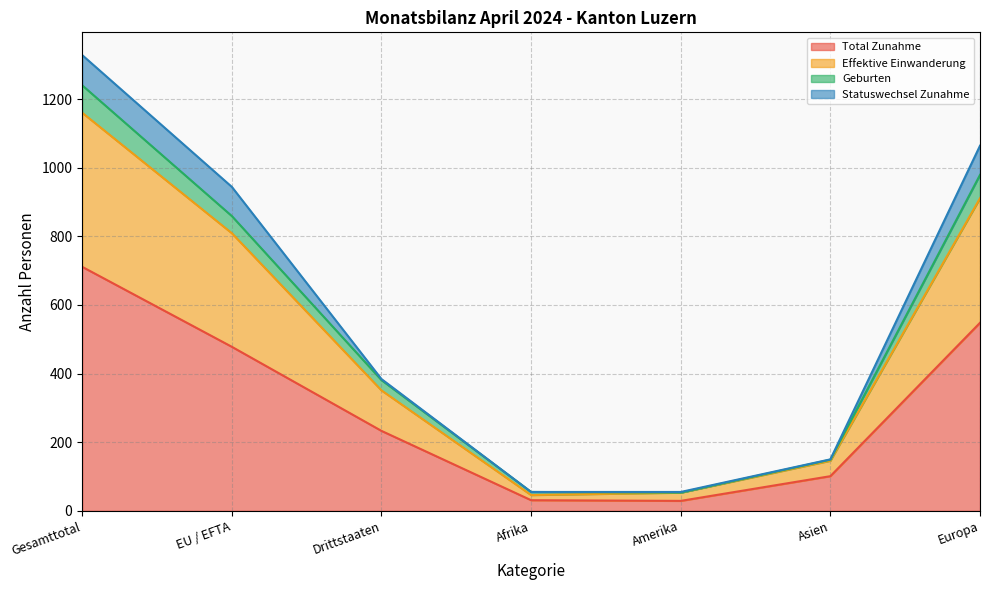

What is the minimum value for Total Zunahme?

29